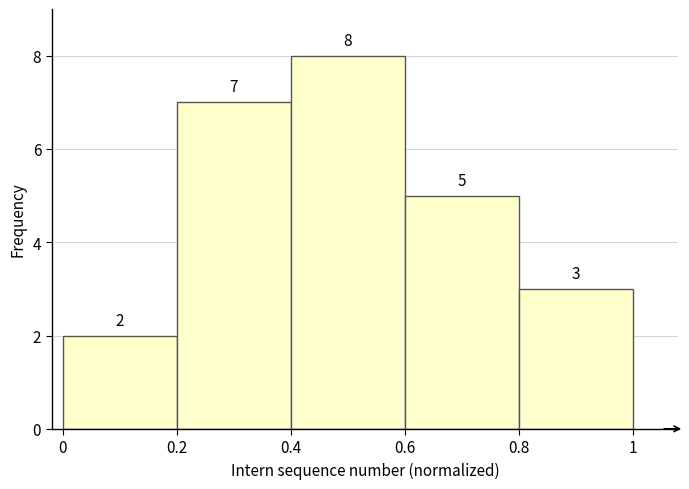

Reading left to right, list every bar in this chart as the range it spans on the x-axis followed by its height.

0 to 0.2: 2
0.2 to 0.4: 7
0.4 to 0.6: 8
0.6 to 0.8: 5
0.8 to 1: 3